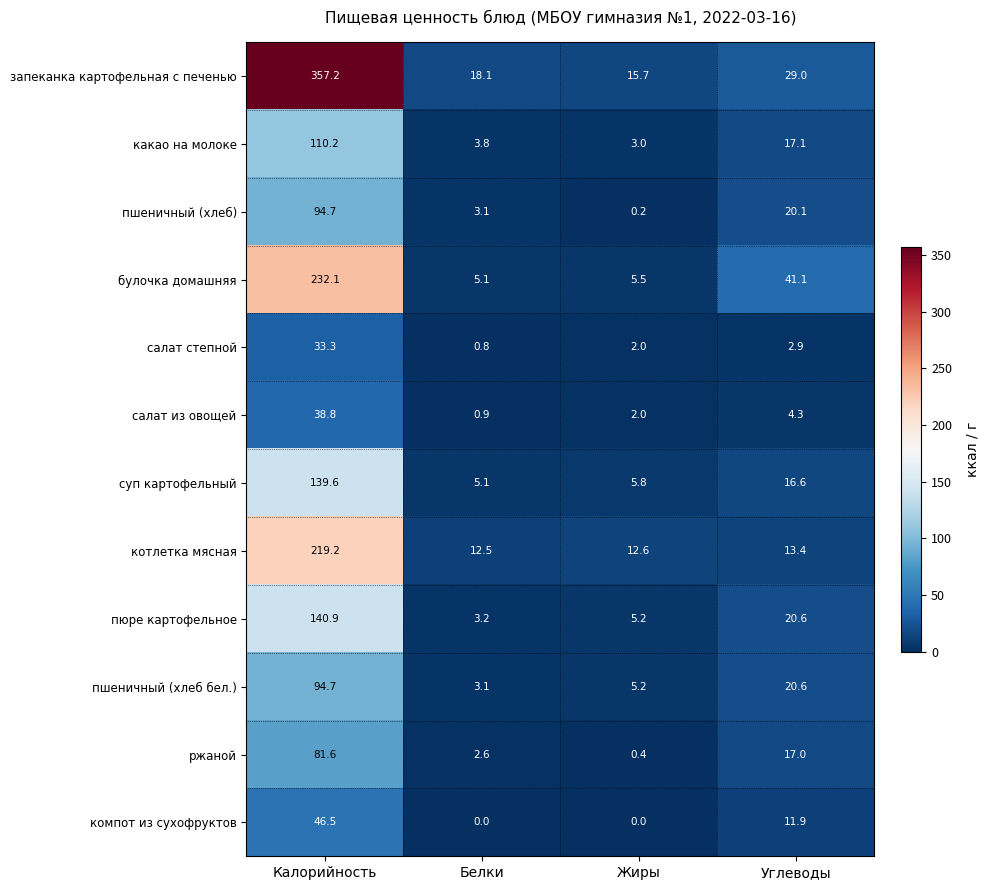

The value of пюре картофельное at Белки is 3.2. True or false?

True